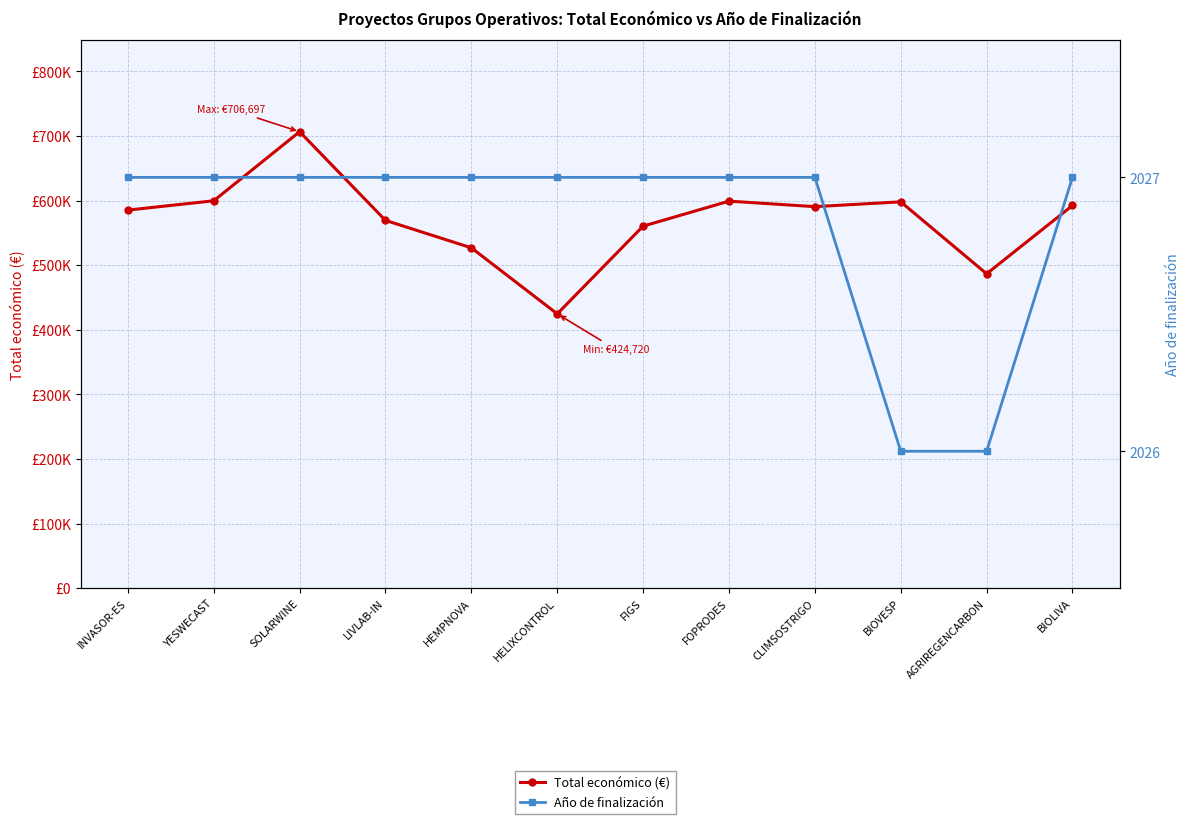

Which category has the lowest value in the Año de finalización series?

BIOVESP